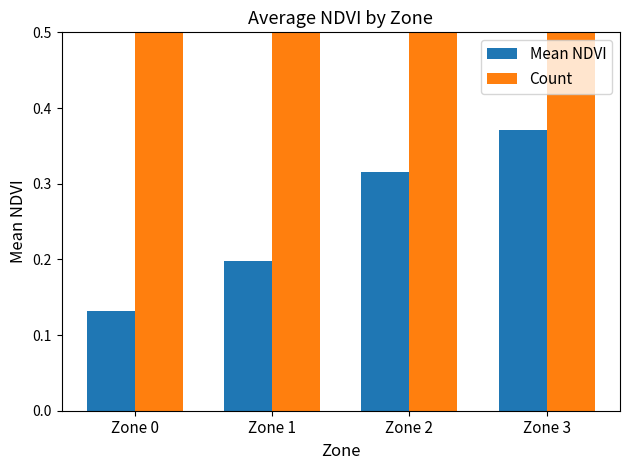

Count the Count values in the range 6 to 11.

3